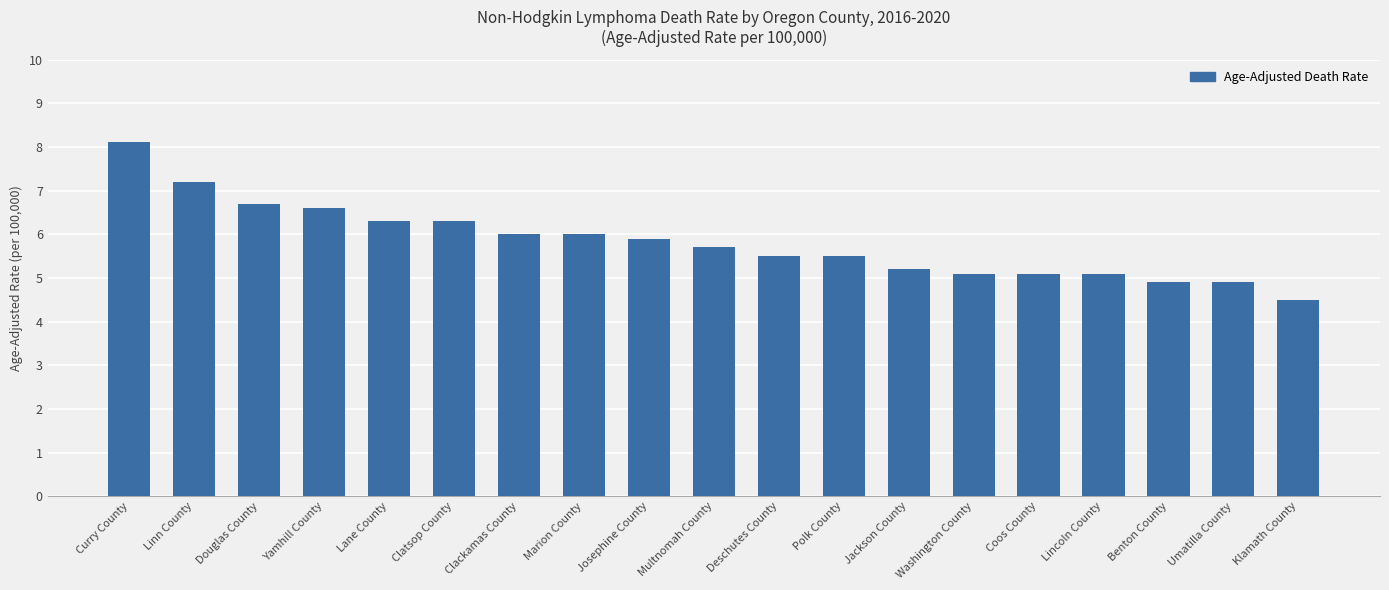

What is the smallest value displayed?

4.5